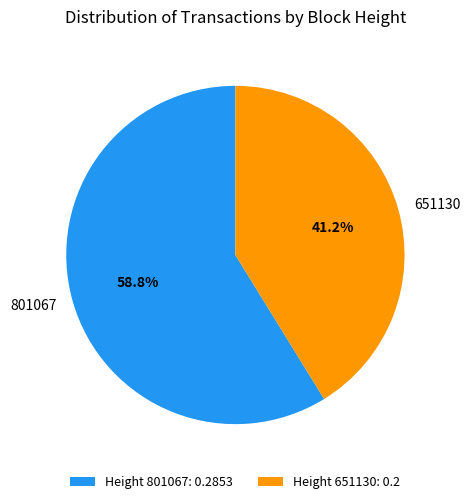

Rank the categories by value from lowest to highest.

651130, 801067